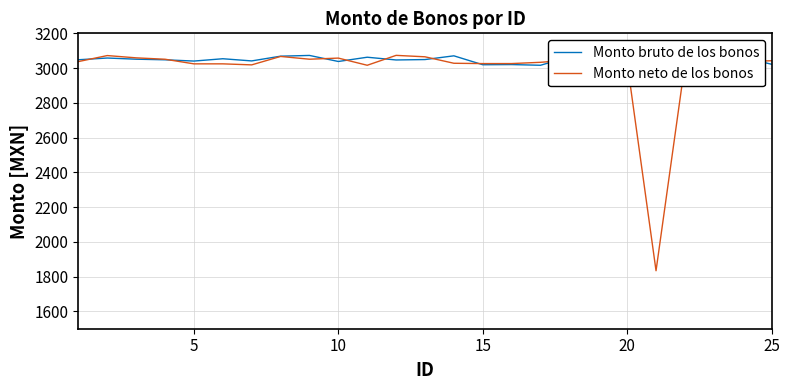

At which label is Monto bruto de los bonos closest to 3044?

22